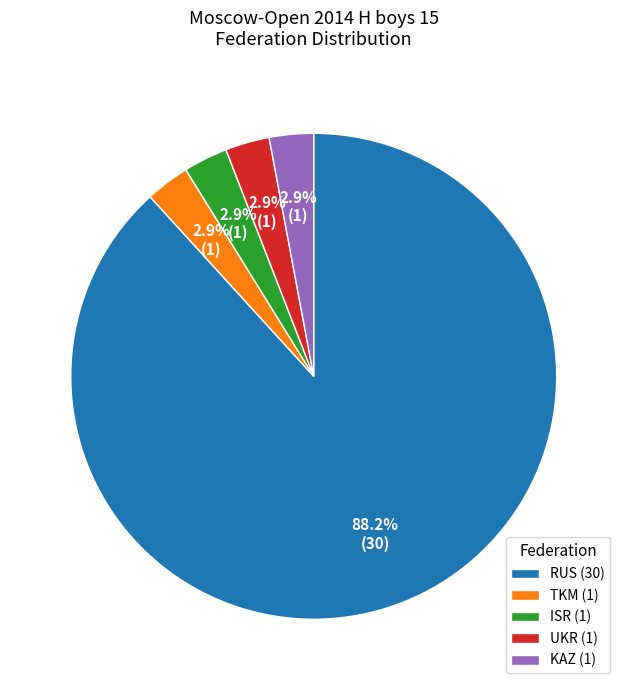

To the nearest percent, what portion does TKM represent?

3%